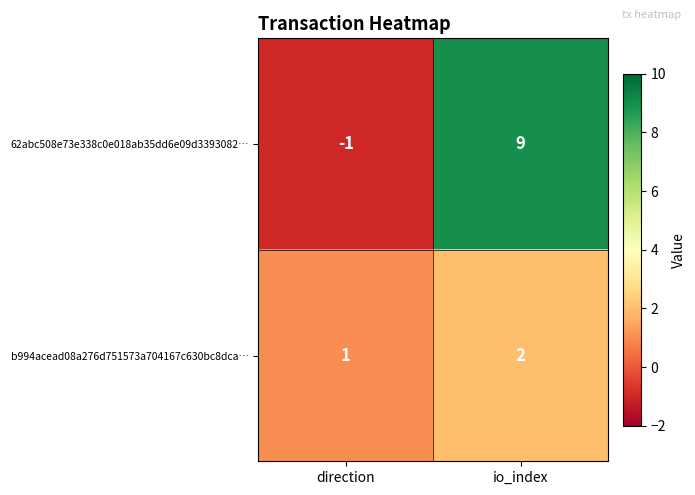

At which label is 62abc508e73e338c0e018ab35dd6e09d3393082… closest to 4?

direction